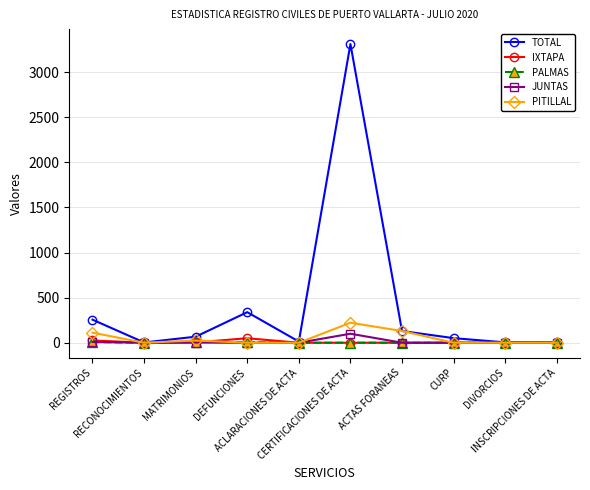

Which series has the largest range (max minus min)?

TOTAL